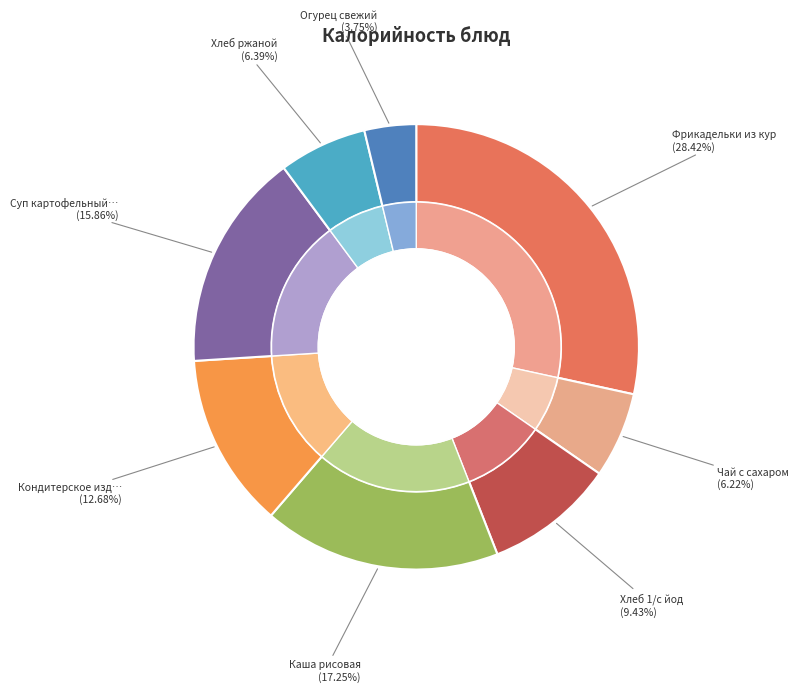

What percentage do Хлеб ржаной and Огурец свежий together represent?

10.1%